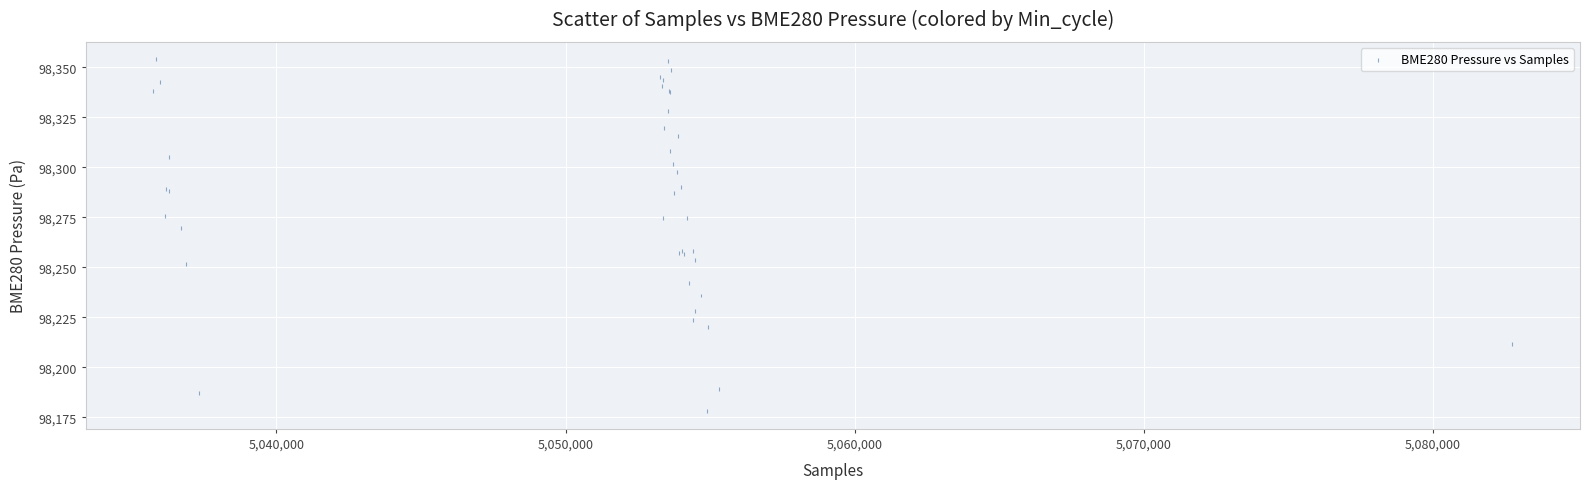

What Y value in the scatter plot is closest to 98265?

98269.5